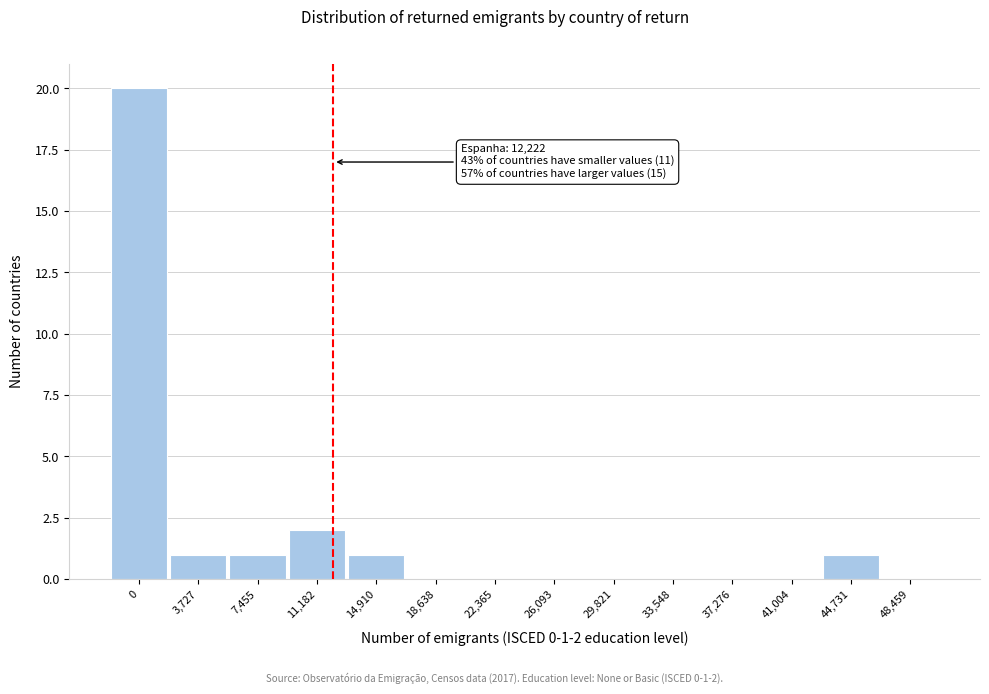

Reading right to left, what are all the values shown in this chart?

48,459=0	44,731=1	41,004=0	37,276=0	33,548=0	29,821=0	26,093=0	22,365=0	18,638=0	14,910=1	11,182=2	7,455=1	3,727=1	0=20